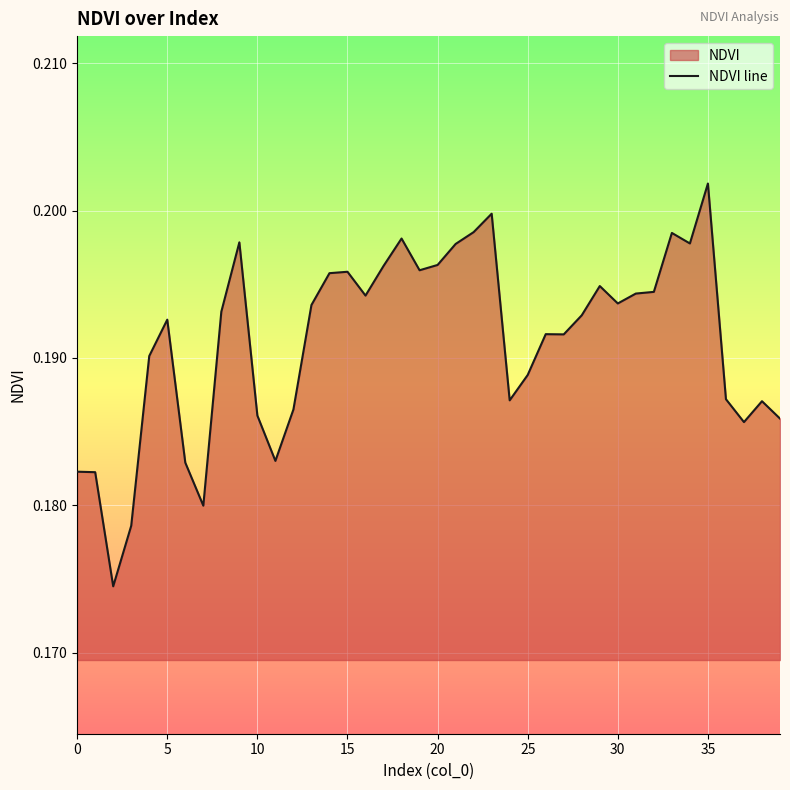

Is it true that the value at 24 is 0.2?

True